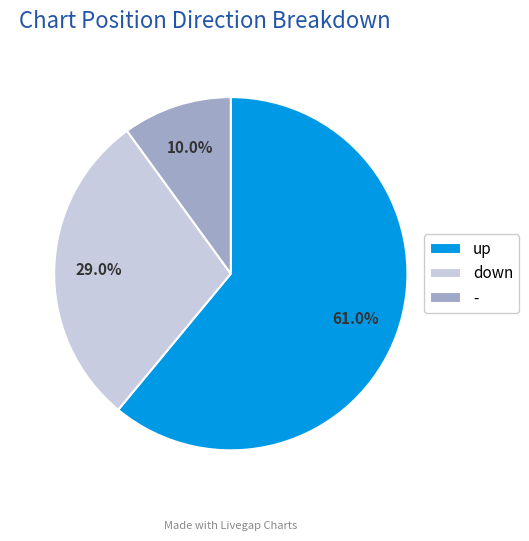

Count the number of slices in the pie.

3